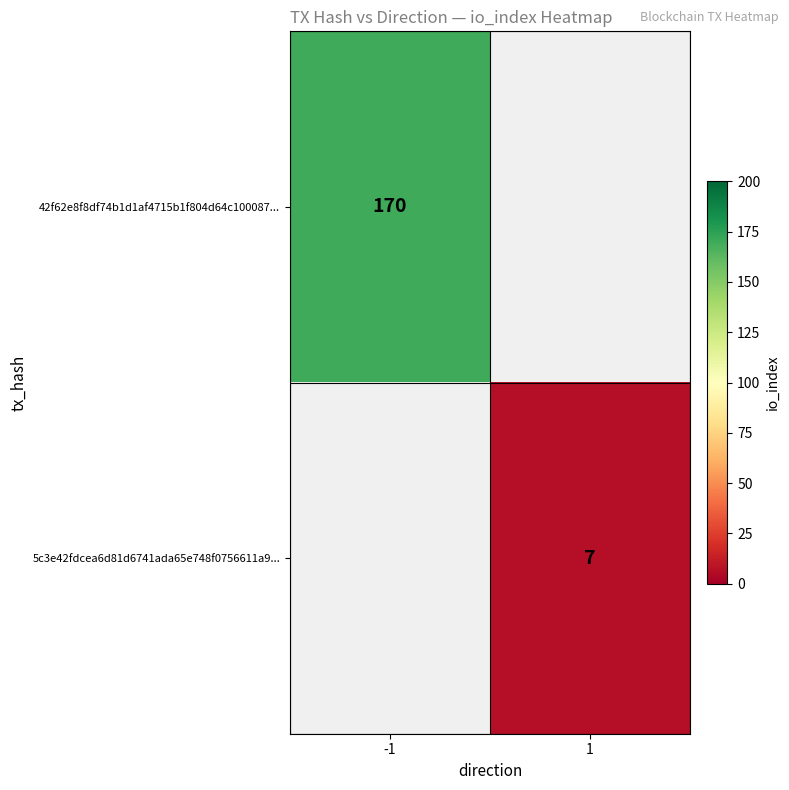

What is the maximum value shown in the chart?

170.0